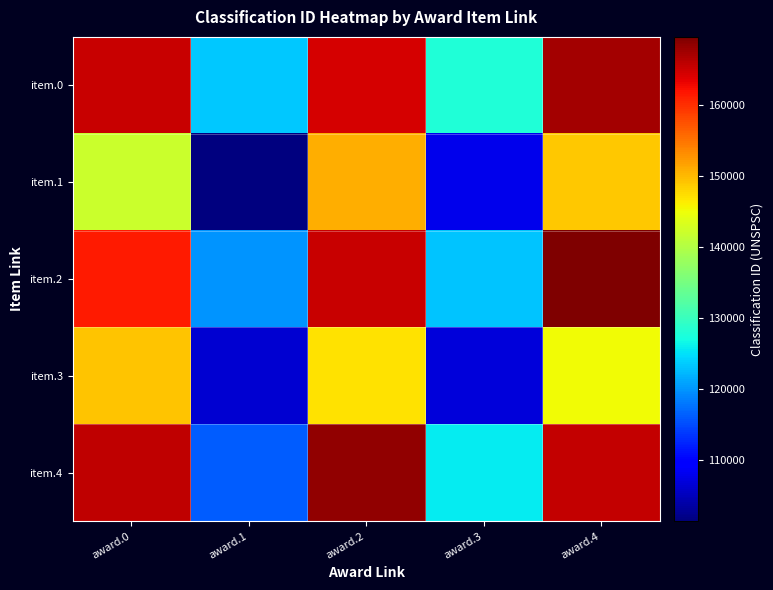

Reading left to right, extract all data points from this chart.

item.0: award.0=165147.0	award.1=123230.1	award.2=164526.7	award.3=127956.6	award.4=167301.3
item.1: award.0=141950.3	award.1=101352.0	award.2=150755.6	award.3=107843.5	award.4=149049.7
item.2: award.0=161424.2	award.1=119990.5	award.2=165134.0	award.3=123074.7	award.4=169591.3
item.3: award.0=149110.1	award.1=106242.5	award.2=147096.4	award.3=106895.0	award.4=145124.4
item.4: award.0=165770.2	award.1=116206.1	award.2=168491.6	award.3=125764.6	award.4=165405.0